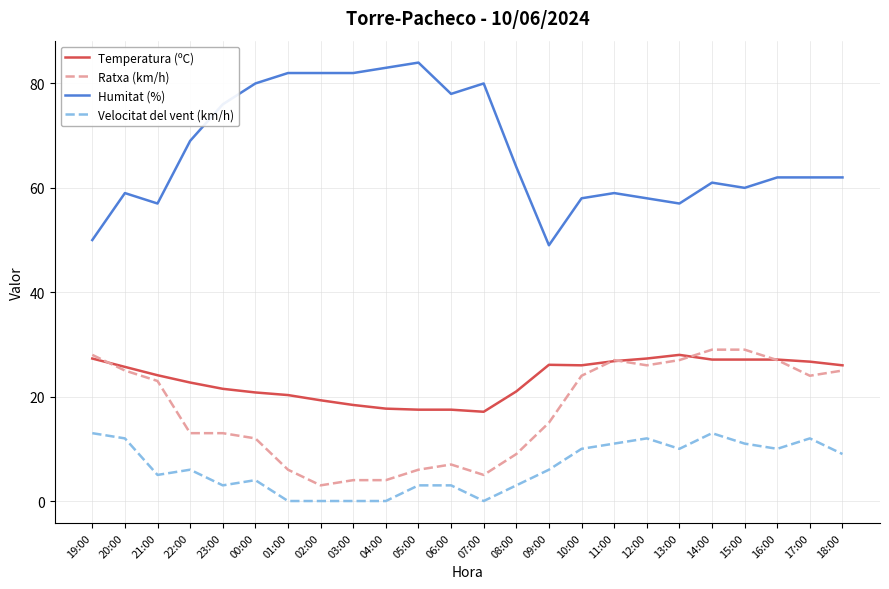

Is it true that Temperatura (ºC) equals 16.4 at 09:00?

False